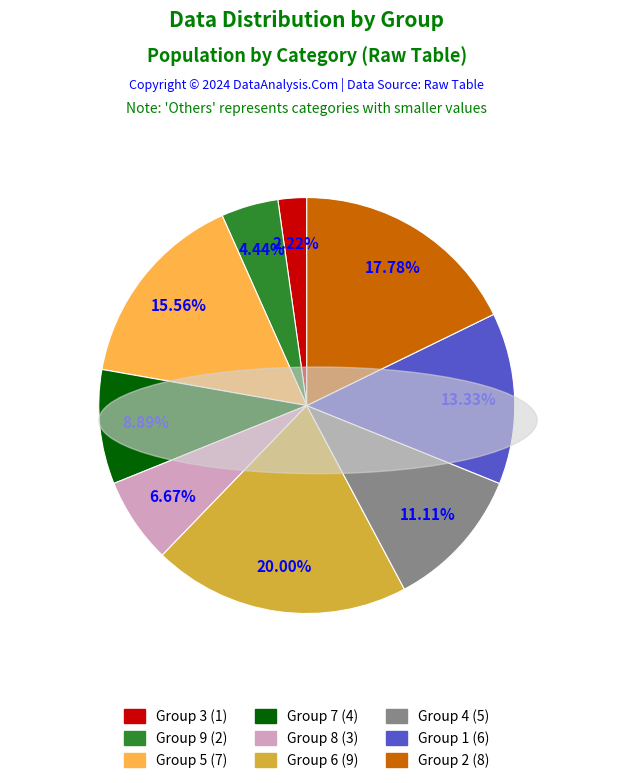

Between Group 6 (9) and Group 5 (7), which is larger?

Group 6 (9)